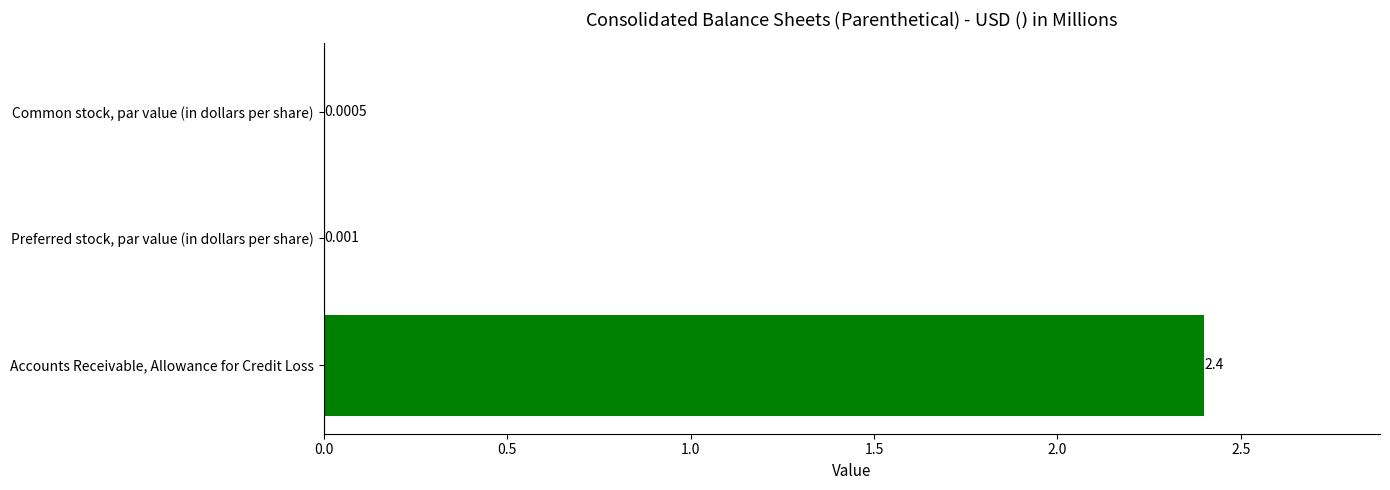

At which label is the value closest to 1?

Preferred stock, par value (in dollars per share)